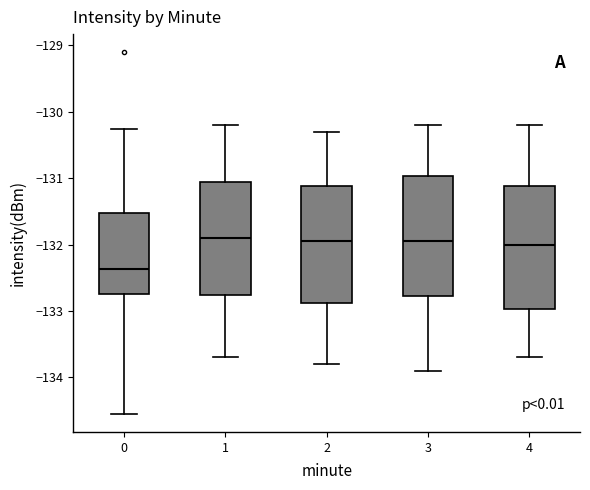

Where is the lower edge of the box at x = 1 on the y-axis? The values are not printed on the chart, so give them approximately, as read against the axis.

-132.8